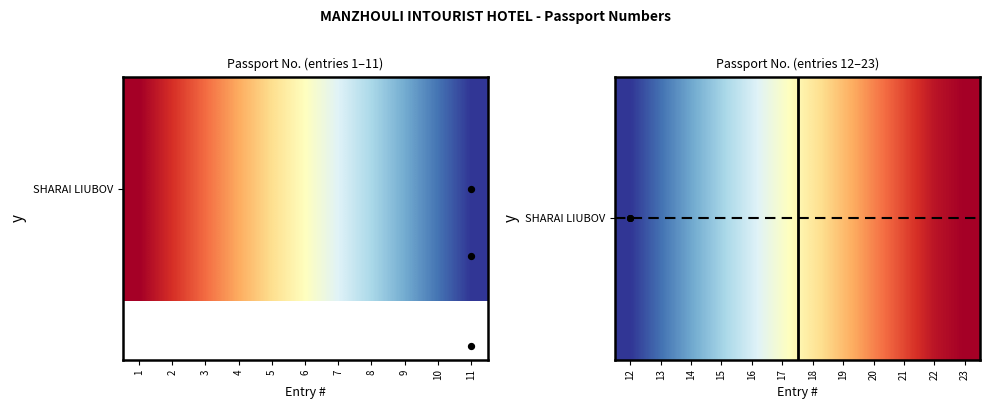

Which has a higher value, 18 or 22?

18